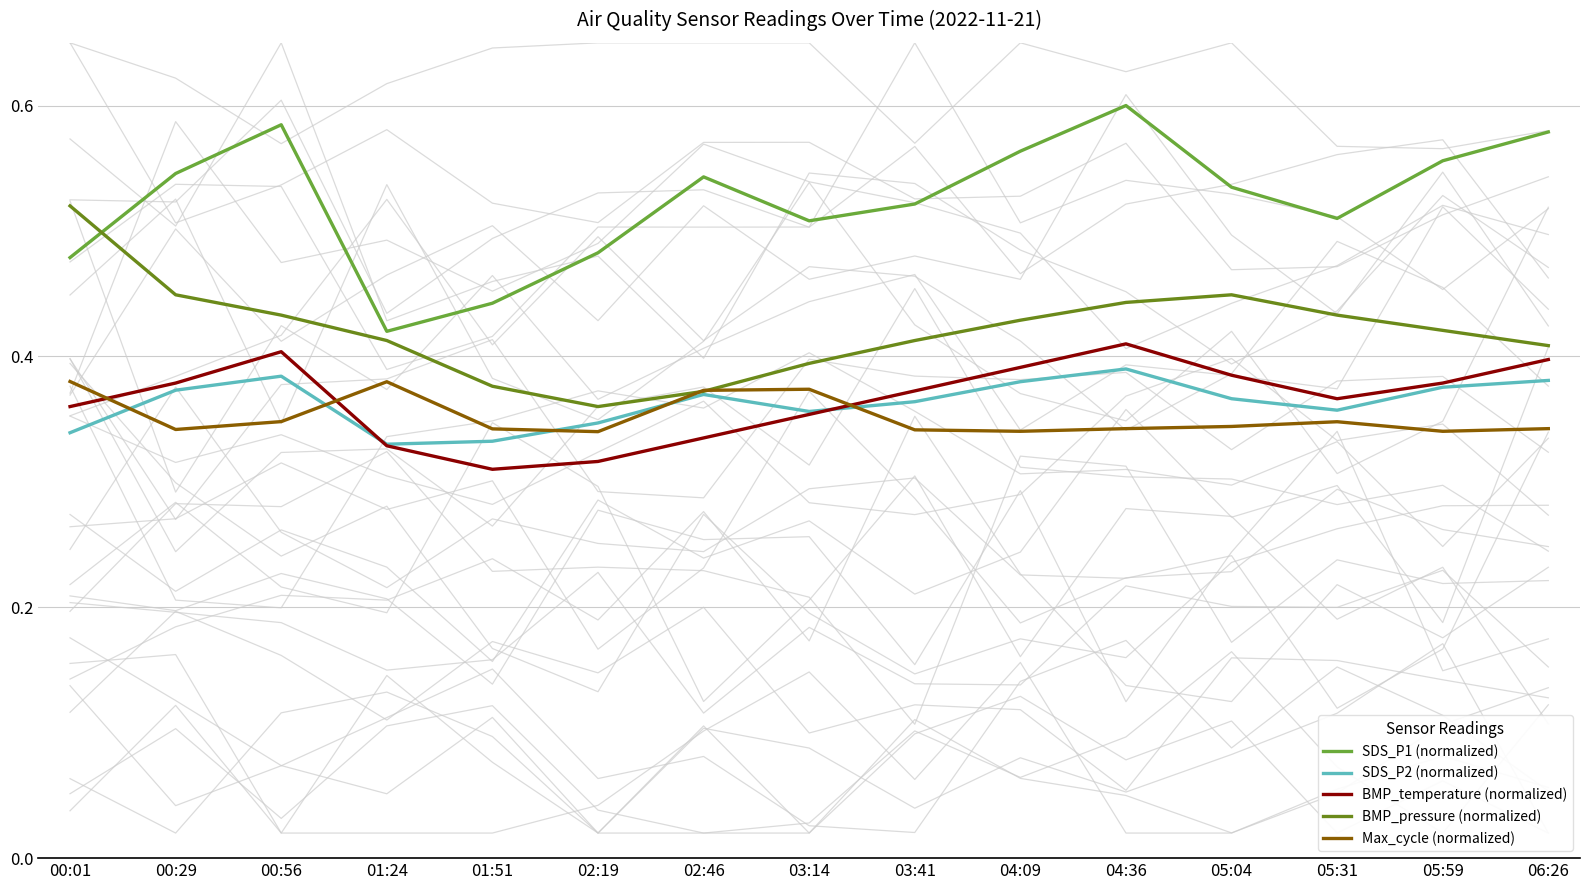

What position from the right is 01:24?

12